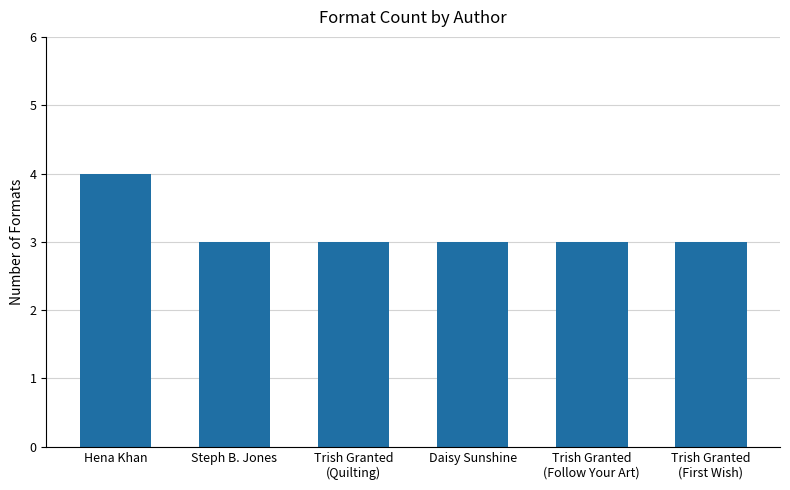

What is the label of the 3rd bar from the left?

Trish Granted
(Quilting)